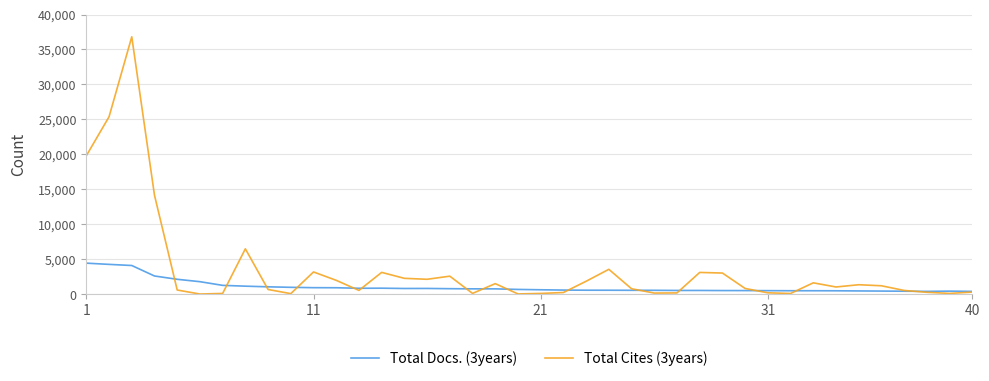

In Total Cites (3years), how many points are lower than both neighbors (excluding endpoints)?

10